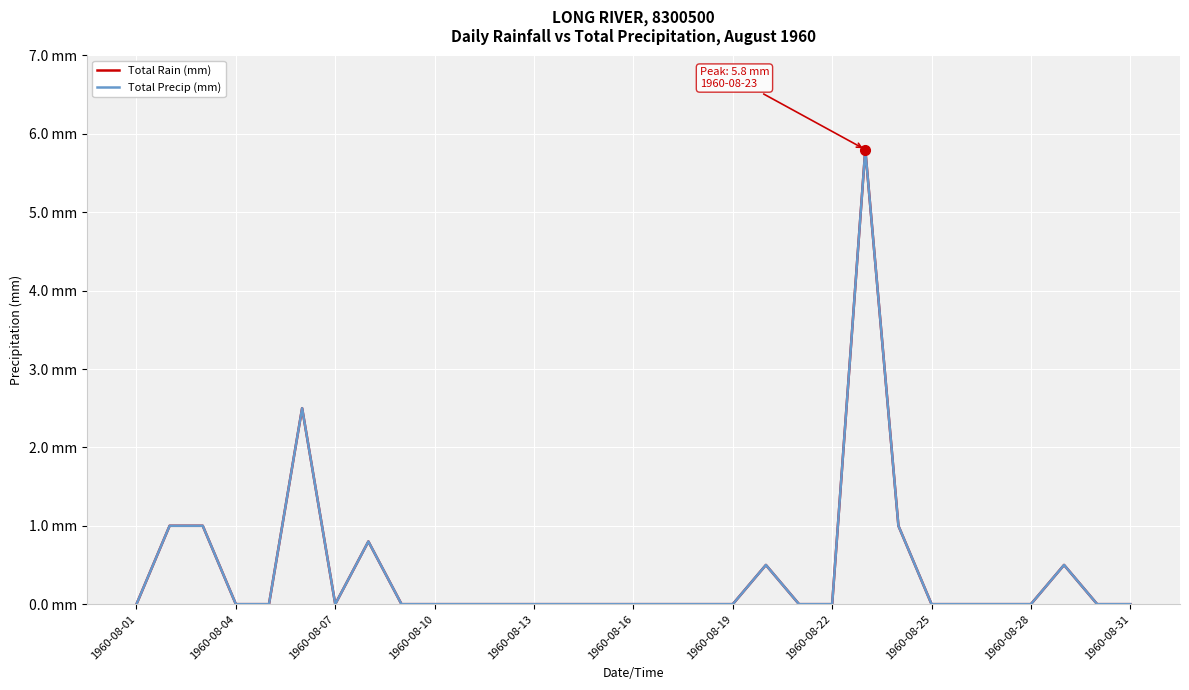

Does the chart display data point markers on the line(s)?

No